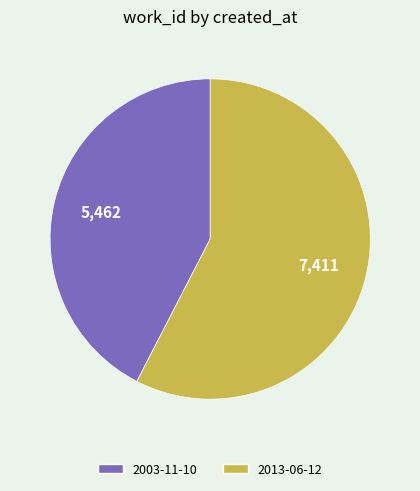

Is 2013-06-12 the majority of the pie?

Yes